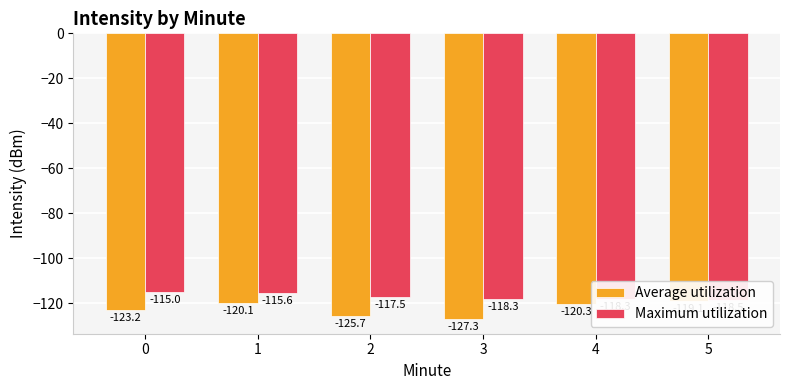

List the labels in order of Average utilization value, smallest first.

3, 2, 0, 4, 1, 5